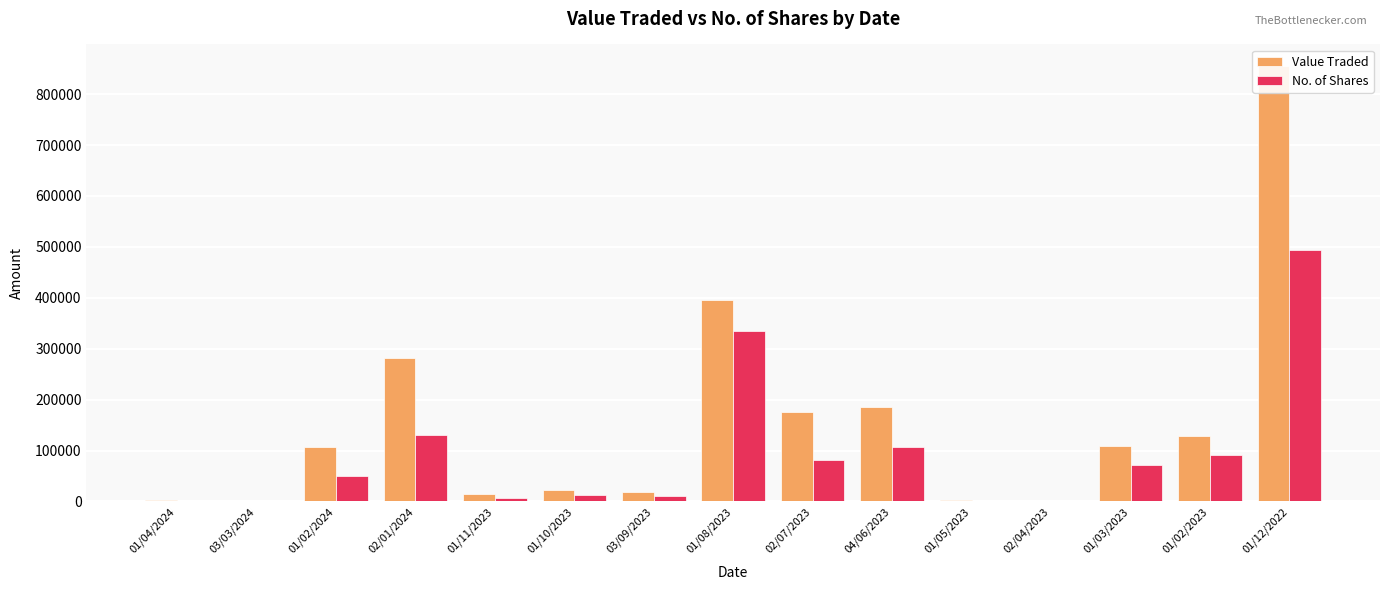

Reading left to right, what are all the values shown in this chart?

Value Traded: 1974	18	106396	281429	14253	21941	18074	396206	176280	184601	1823	378	108422	127911	854829
No. of Shares: 1255	10	50200	129547	7172	11688	10236	334974	81286	107305	1239	268	72264	91319	494194